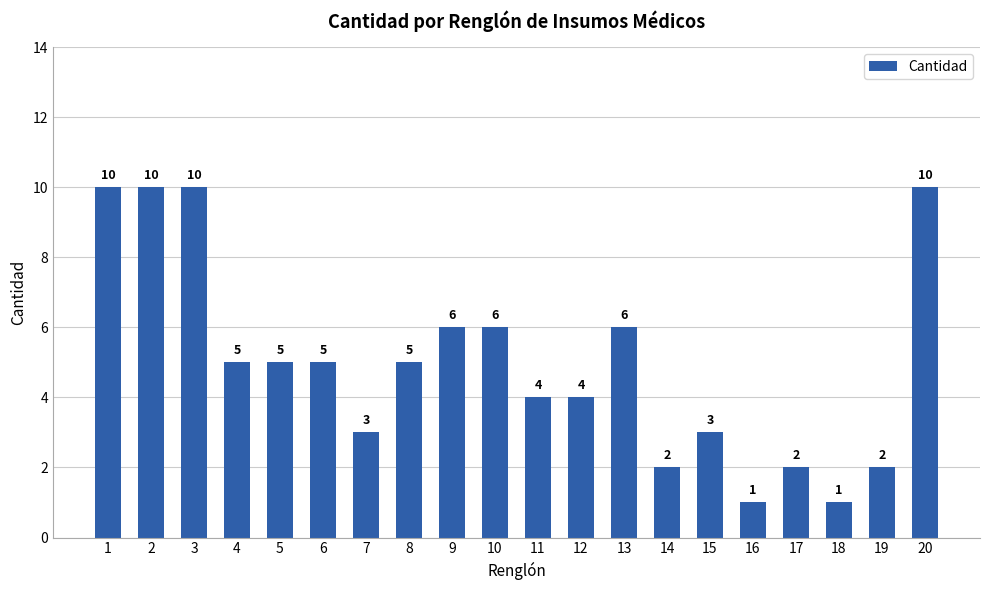

What is the minimum value shown in the chart?

1